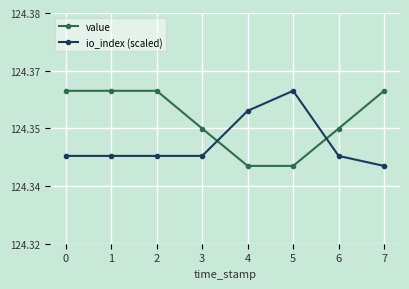

The value of value at 1 is 196.2. True or false?

False